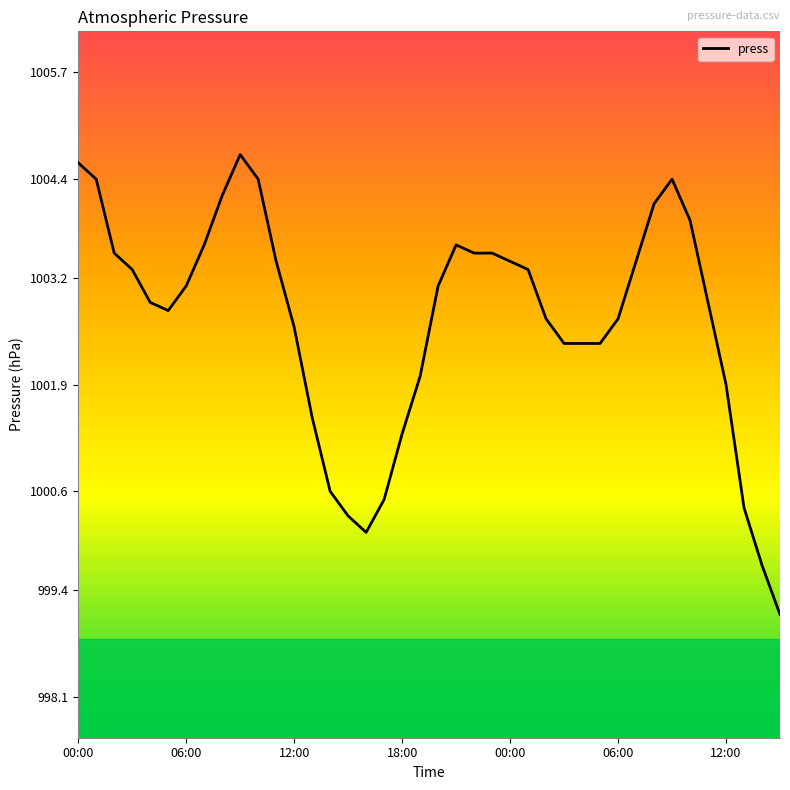

What is the difference between the maximum and minimum values?

5.6